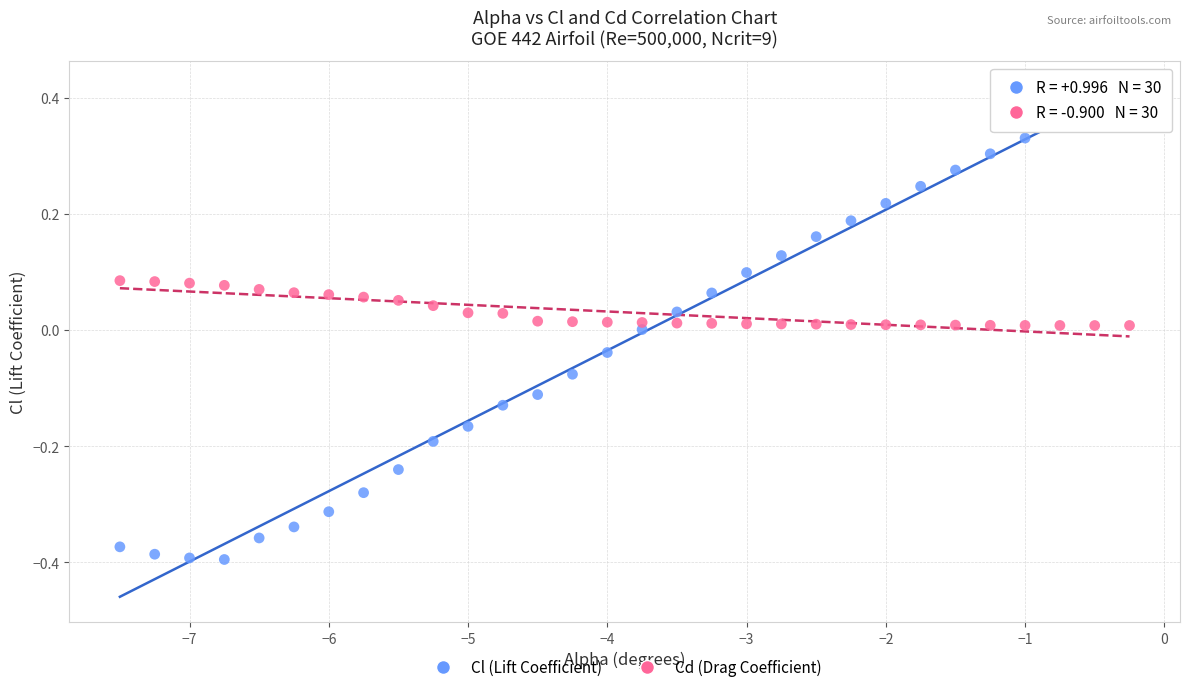

Which series contains the lowest Y value?

Cl (Lift Coefficient)